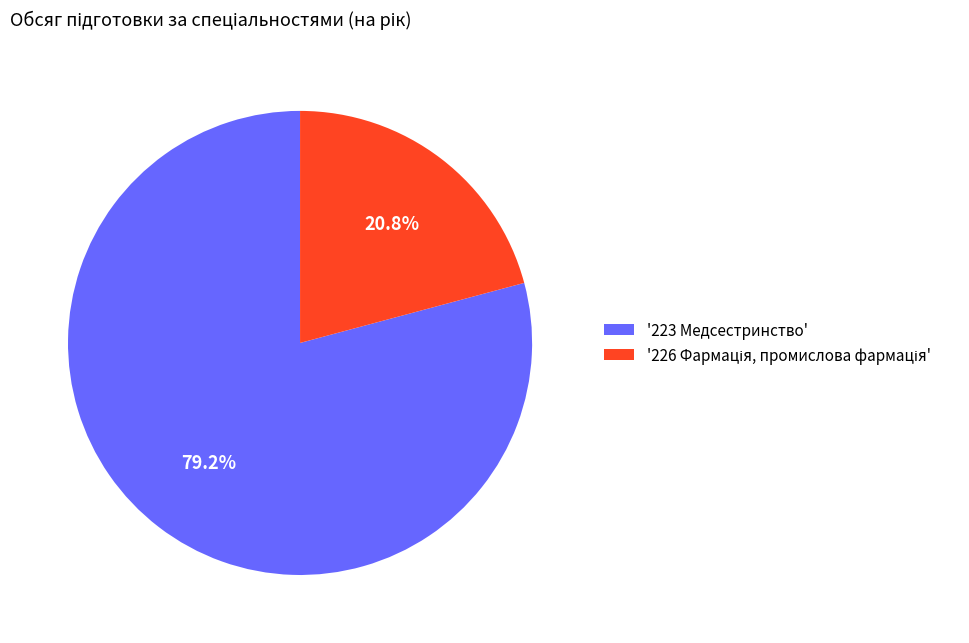

Does '223 Медсестринство' represent more than half of the total?

Yes